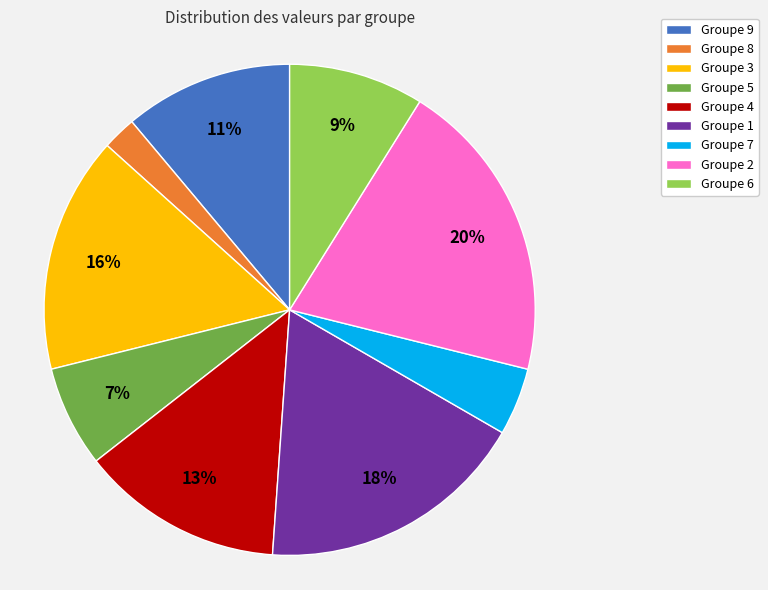

Is there any slice that represents more than half of the pie?

No